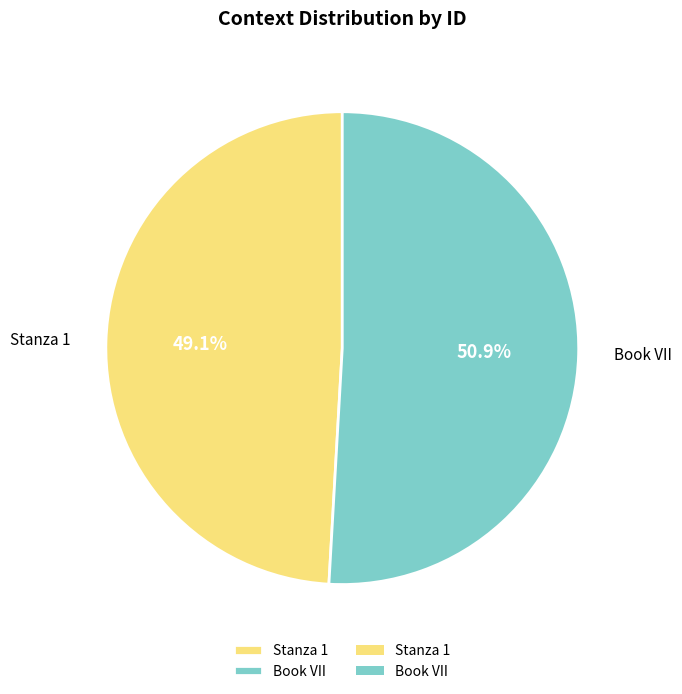

Does Book VII represent more than half of the total?

Yes